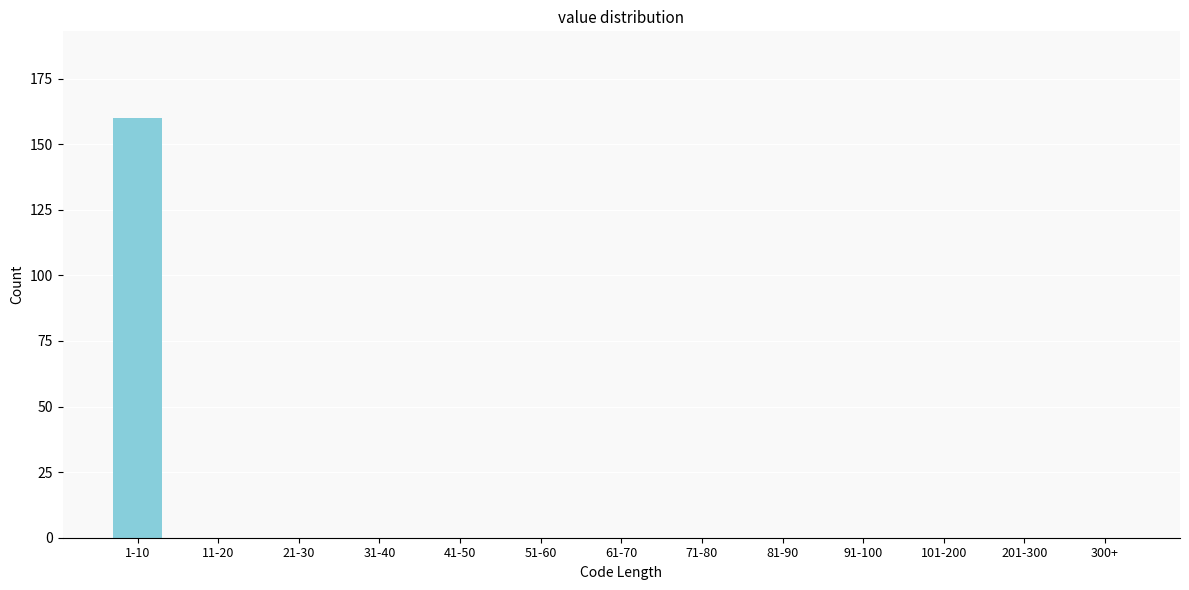

Reading left to right, what are all the values shown in this chart?

1-10=160	11-20=0	21-30=0	31-40=0	41-50=0	51-60=0	61-70=0	71-80=0	81-90=0	91-100=0	101-200=0	201-300=0	300+=0